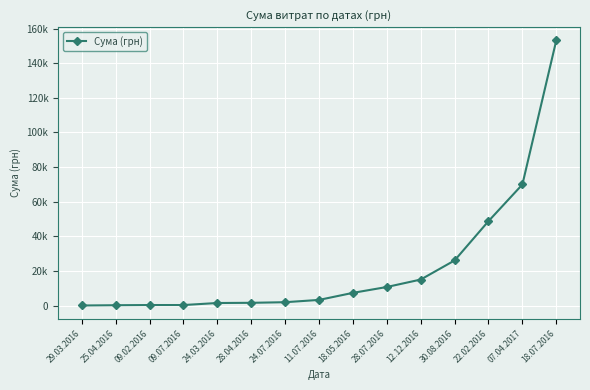

What is the ratio of the value at 28.07.2016 to the value at 18.05.2016?

1.5